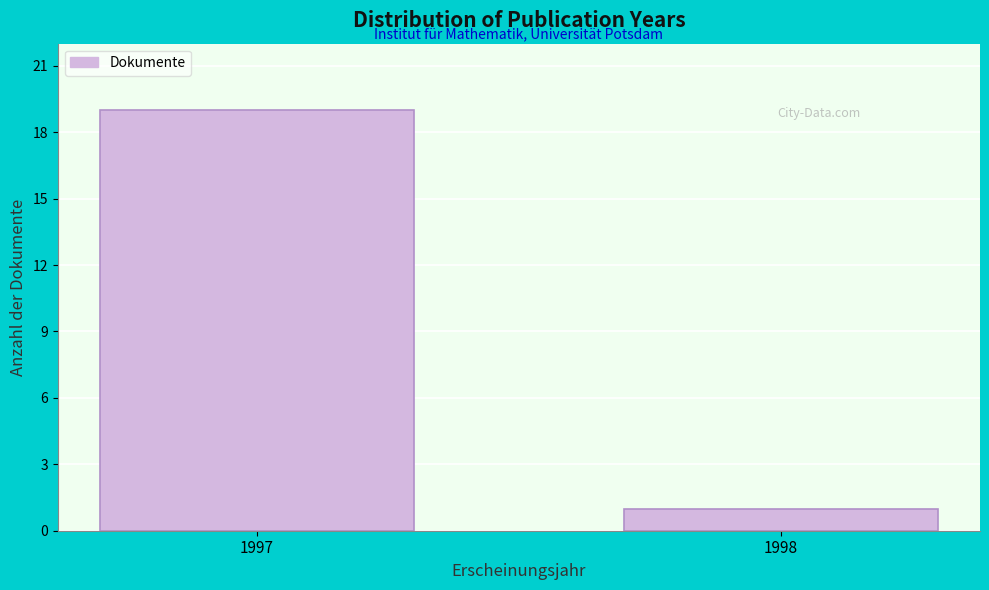

Reading left to right, what are all the values shown in this chart?

19	1